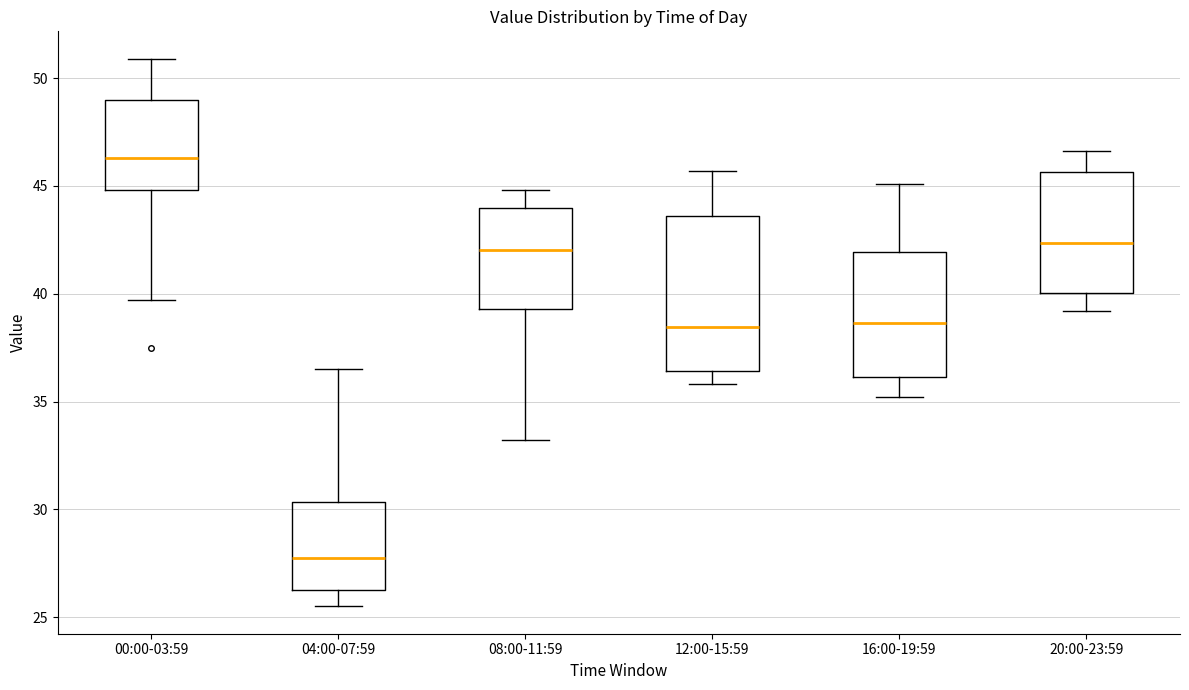

Which box's median line is the lowest?

04:00-07:59